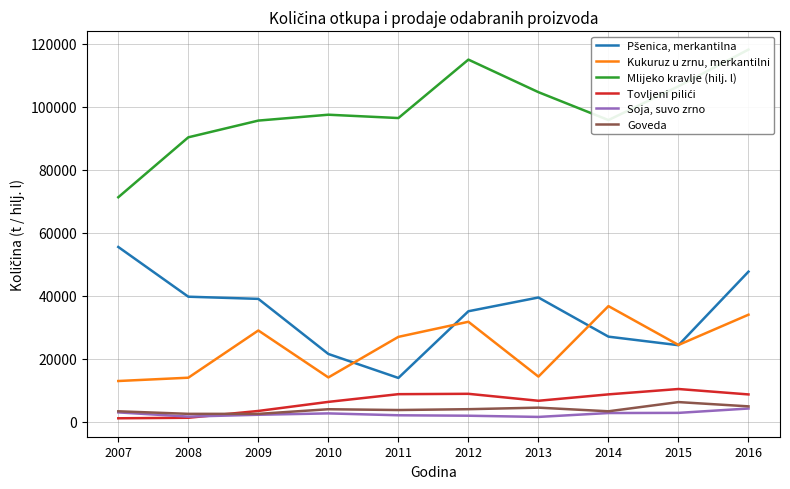

In Goveda, how many points are lower than both neighbors (excluding endpoints)?

3